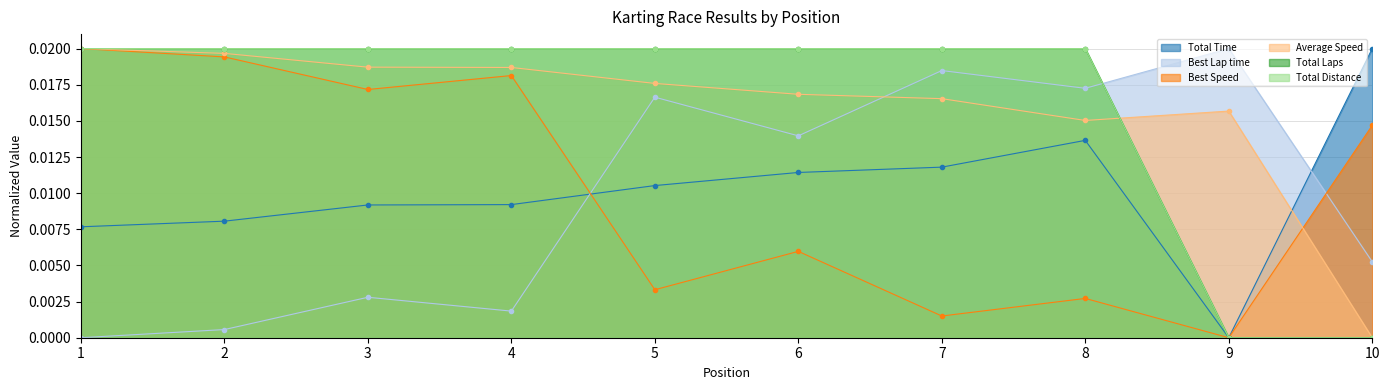

Rank the categories by Best Lap time value from highest to lowest.

9, 7, 8, 5, 6, 10, 3, 4, 2, 1